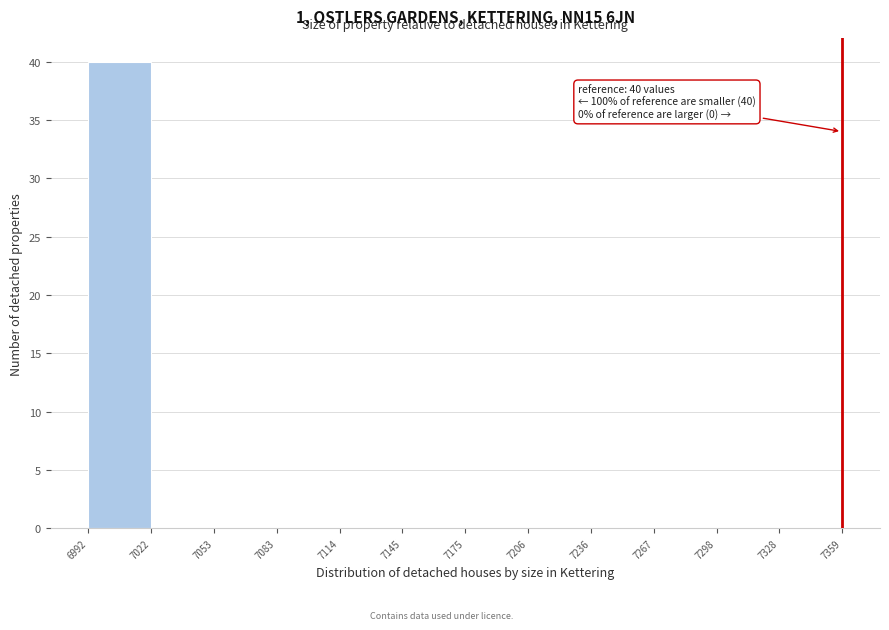

Which range on the x-axis has the tallest bar?

6992 to 7022